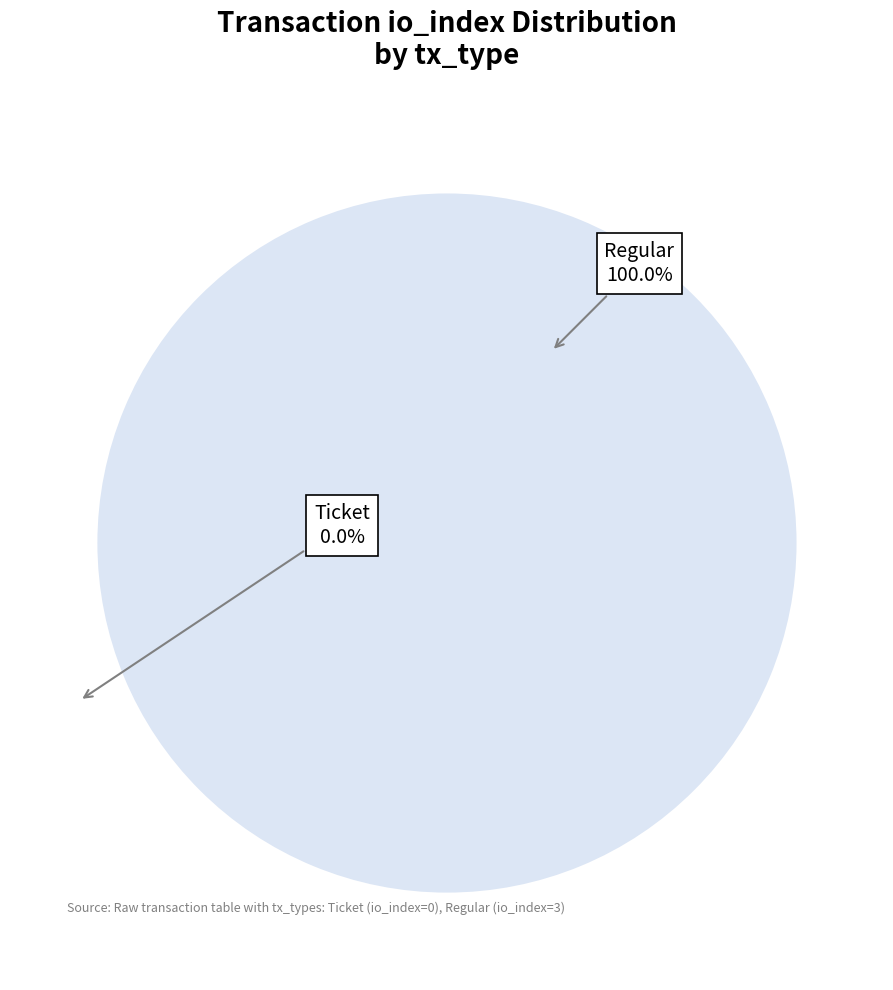

Count the number of slices in the pie.

2